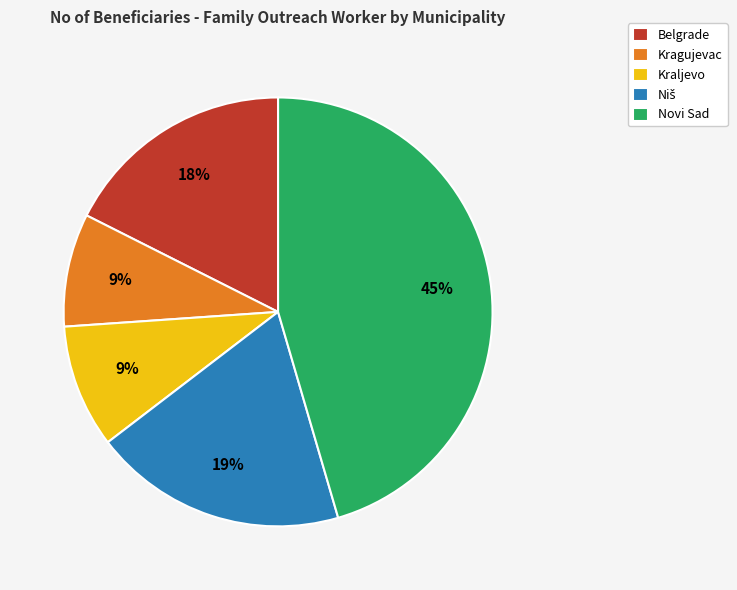

Between Kraljevo and Belgrade, which is larger?

Belgrade